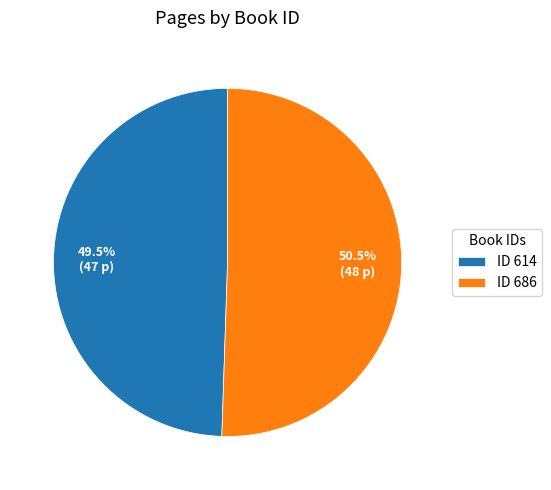

Count the number of slices in the pie.

2